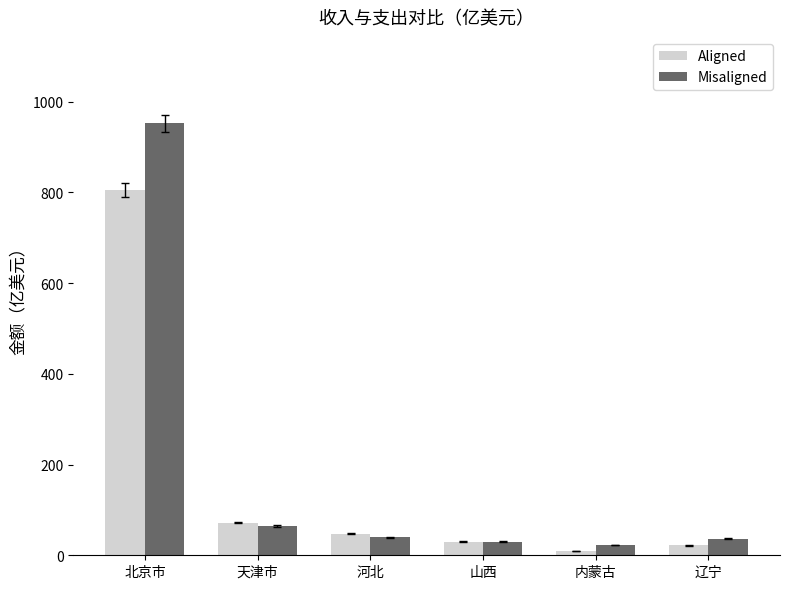

Which series has the widest spread of values?

Misaligned